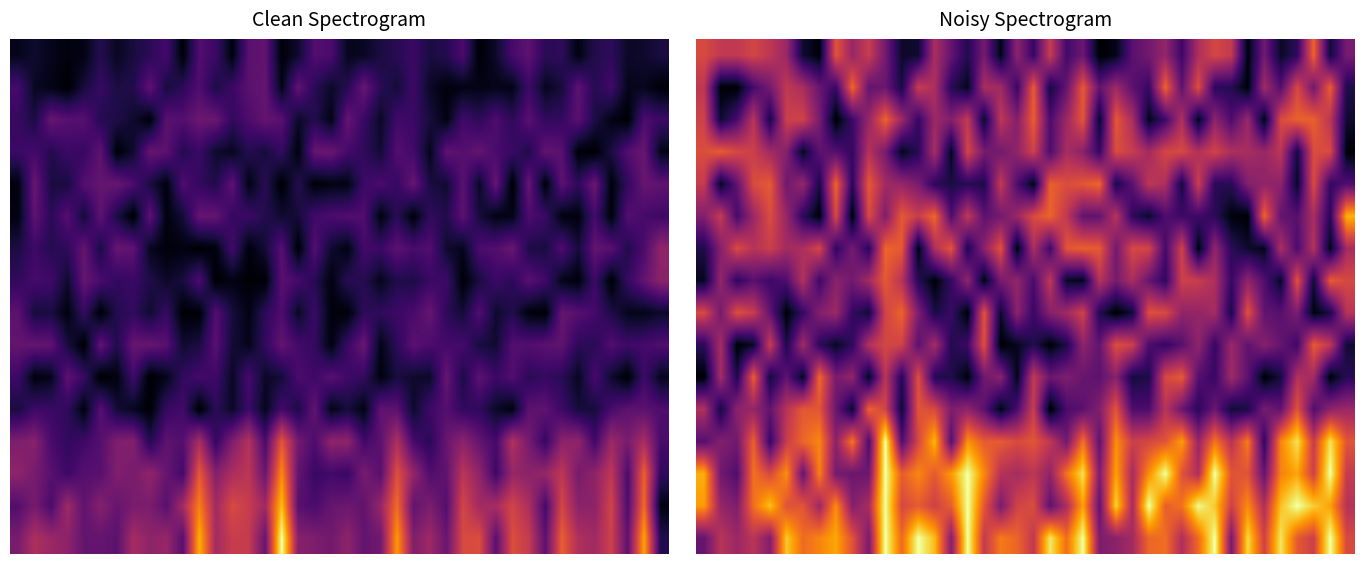

What is the minimum value shown in the chart?

0.1